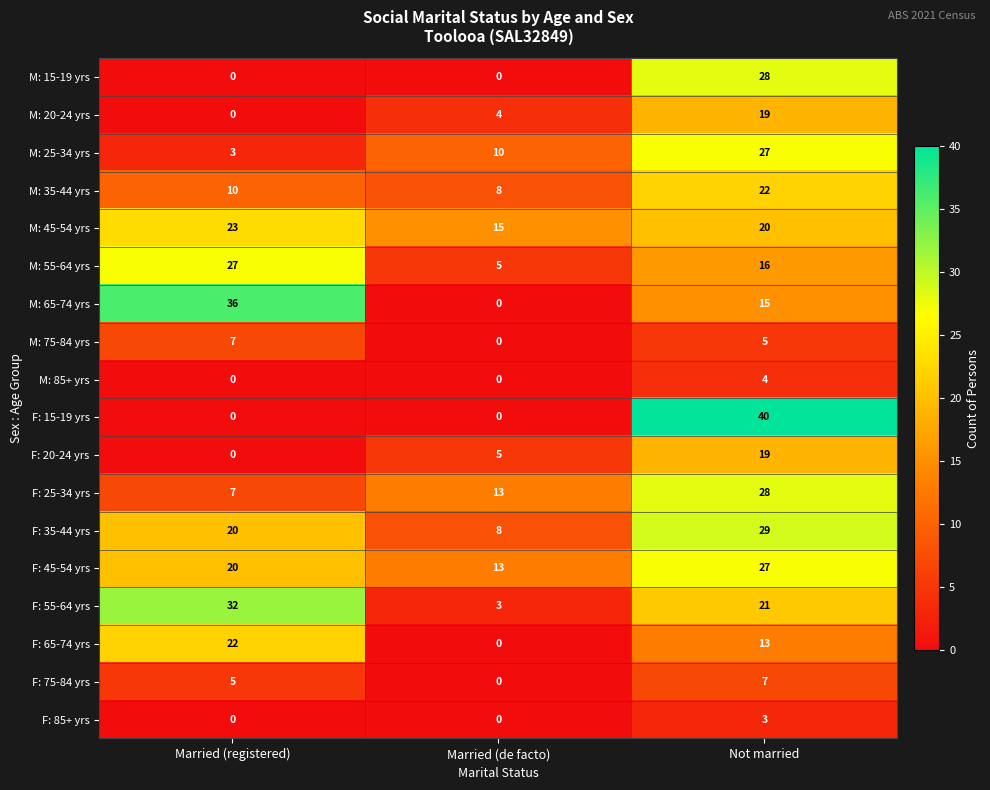

Is it true that M: 20-24 yrs equals 0 at Married (registered)?

True